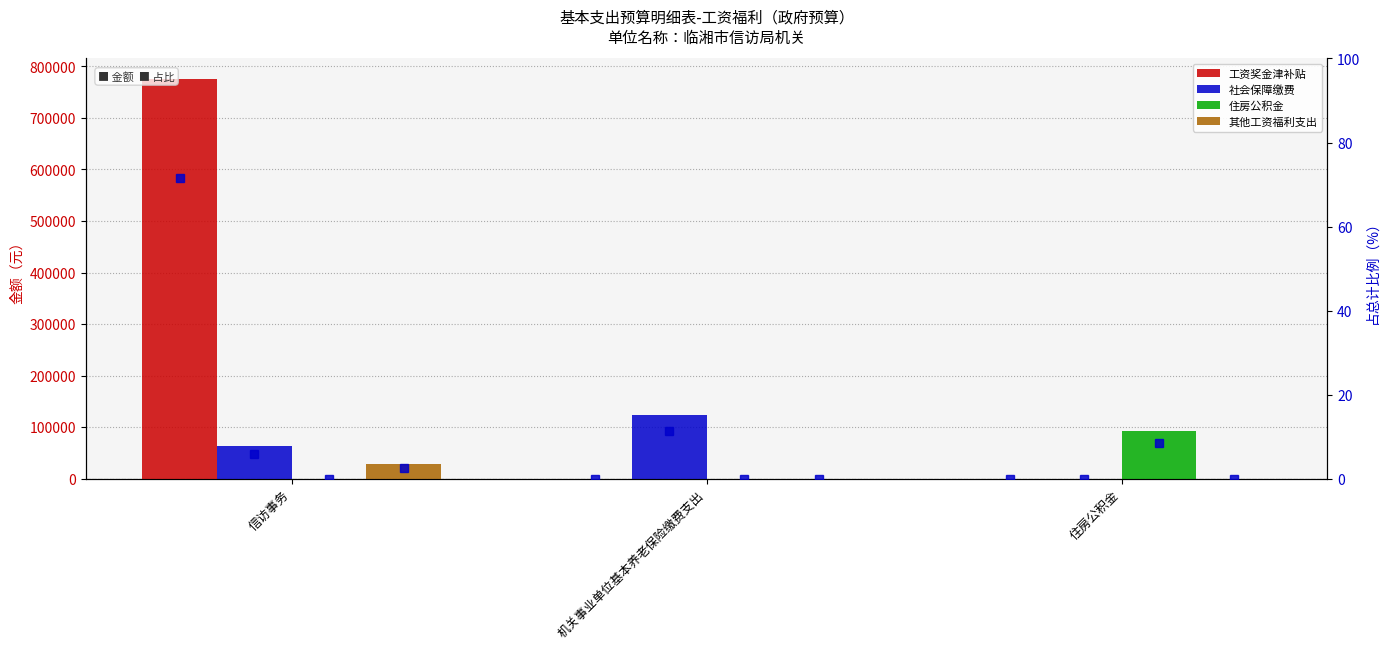

How many groups of bars are there?

3